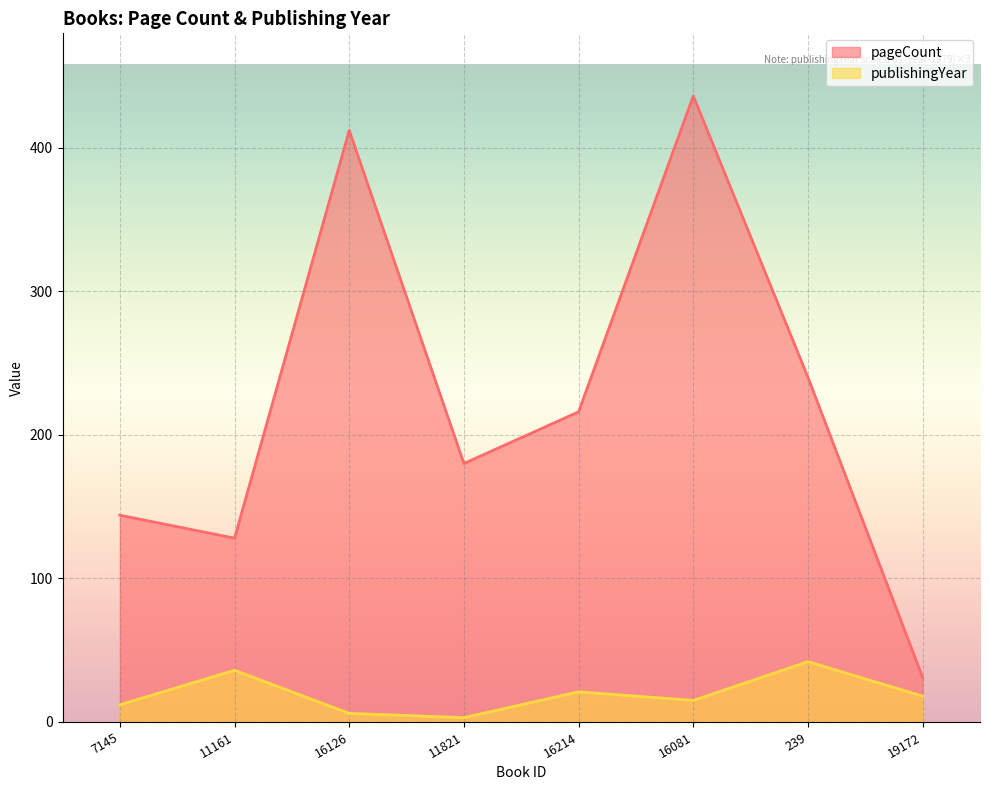

What is the sum of the pageCount values at 16081 and 7145?

580